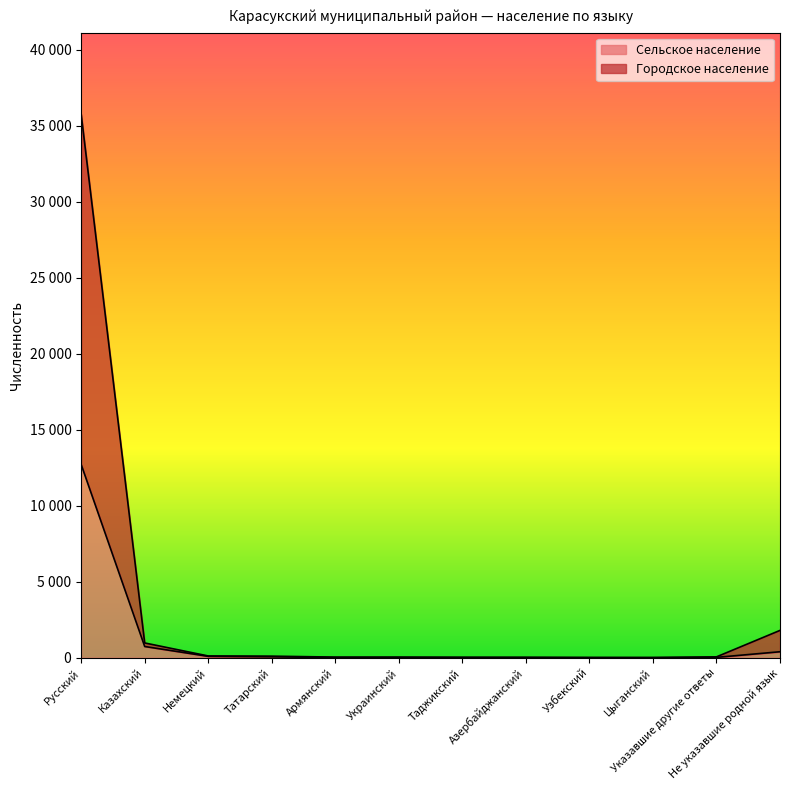

True or false: Городское население and Сельское население cross at least once.

False